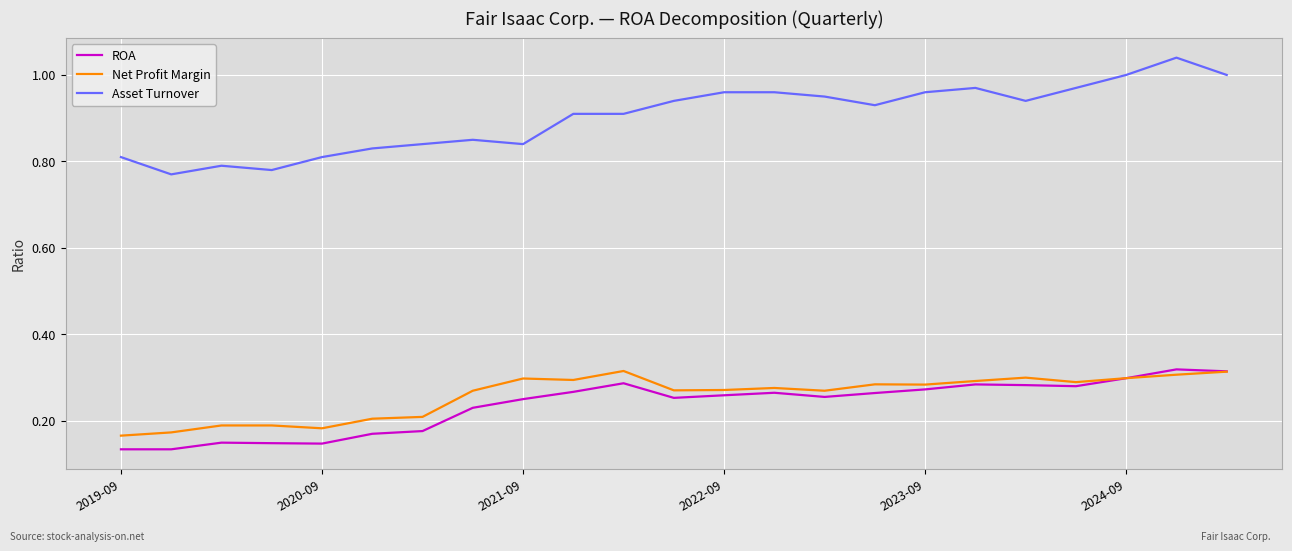

How many distinct data groups are displayed?

3